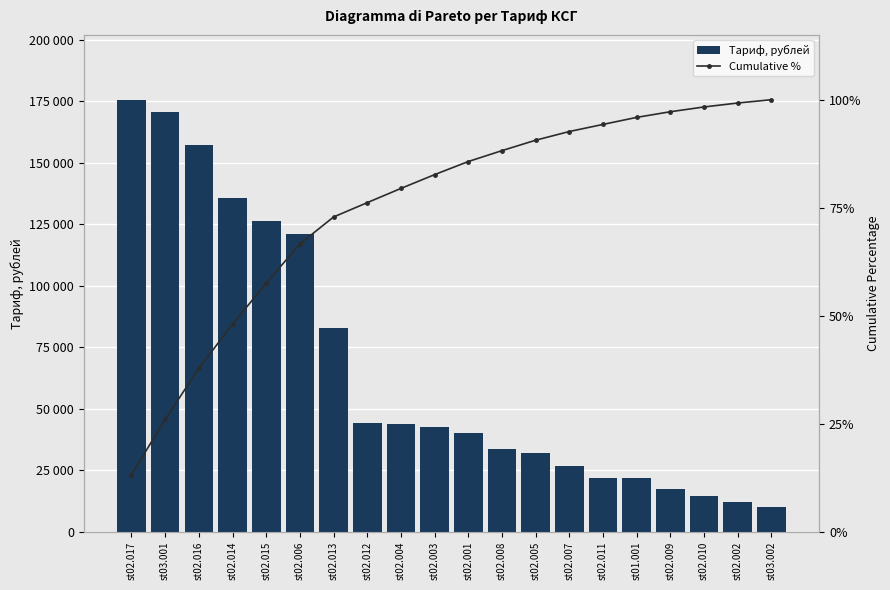

Reading left to right, list all the values displayed in this chart.

Тариф, рублей: st02.017=175630.4	st03.001=170483.2	st02.016=157347.4	st02.014=135615.6	st02.015=126426.3	st02.006=121073.3	st02.013=82978.6	st02.012=44129.5	st02.004=43808.9	st02.003=42507.7	st02.001=40338.9	st02.008=33568.6	st02.005=32097.6	st02.007=26779.5	st02.011=21876.2	st01.001=21687.6	st02.009=17350.1	st02.010=14709.8	st02.002=12145.0	st03.002=10183.7
Cumulative %: st02.017=13.2	st03.001=26.0	st02.016=37.8	st02.014=48.0	st02.015=57.5	st02.006=66.6	st02.013=72.9	st02.012=76.2	st02.004=79.5	st02.003=82.7	st02.001=85.7	st02.008=88.2	st02.005=90.6	st02.007=92.6	st02.011=94.3	st01.001=95.9	st02.009=97.2	st02.010=98.3	st02.002=99.2	st03.002=100.0